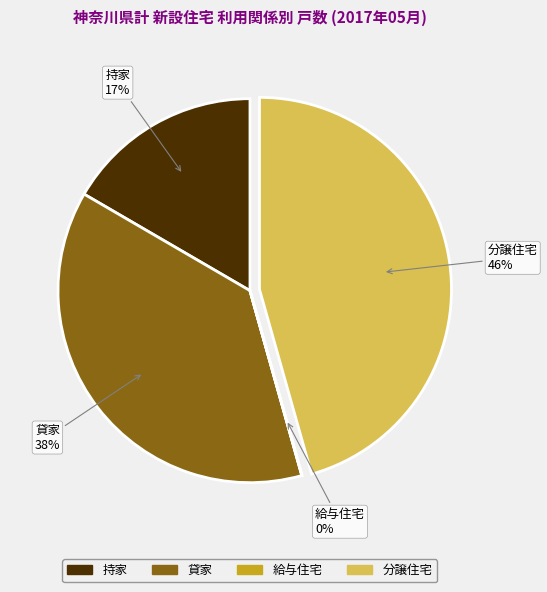

To the nearest percent, what is the average slice percentage?

25%